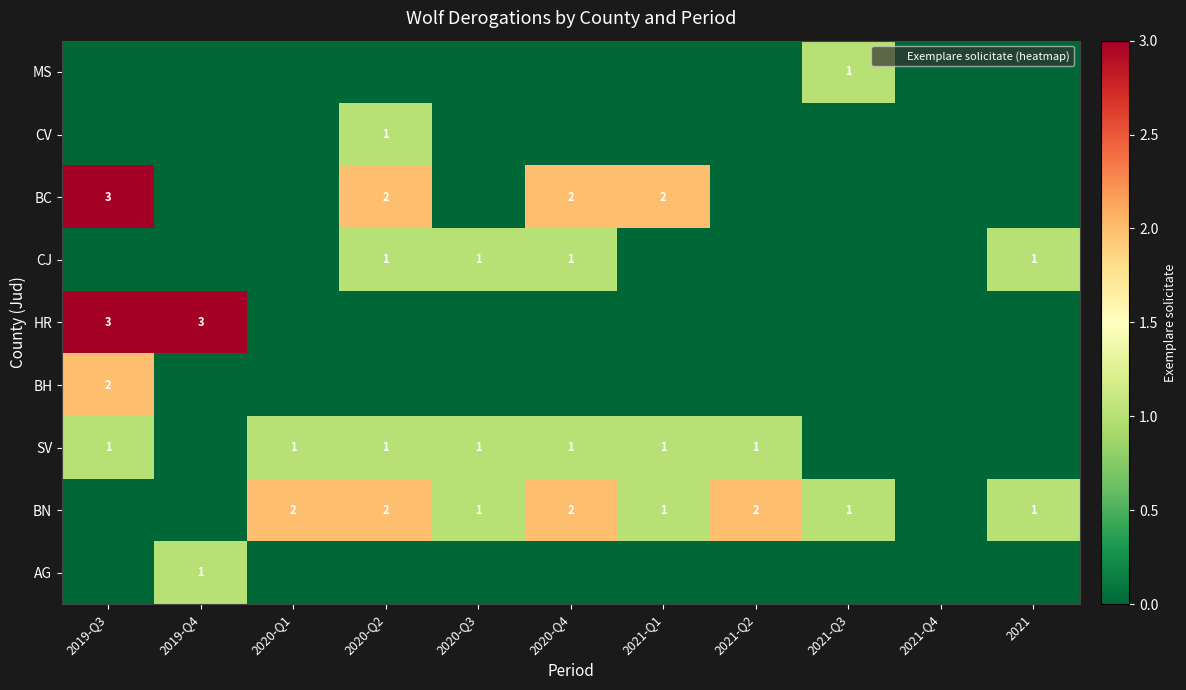

List the labels in order of CV value, smallest first.

2019-Q3, 2019-Q4, 2020-Q1, 2020-Q3, 2020-Q4, 2021-Q1, 2021-Q2, 2021-Q3, 2021-Q4, 2021, 2020-Q2